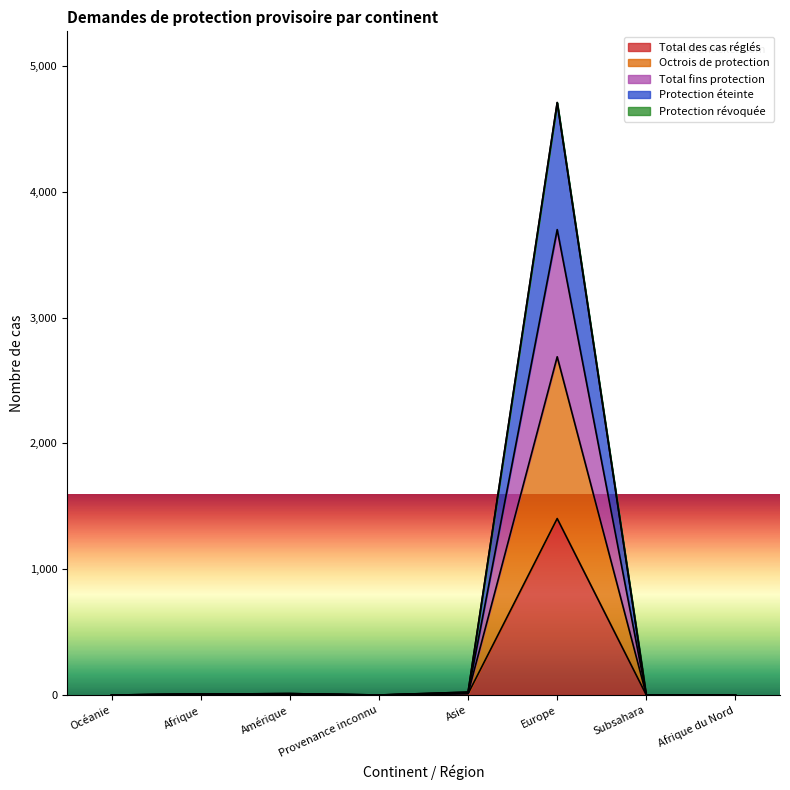

At which category does Protection révoquée reach its first local peak?

Afrique